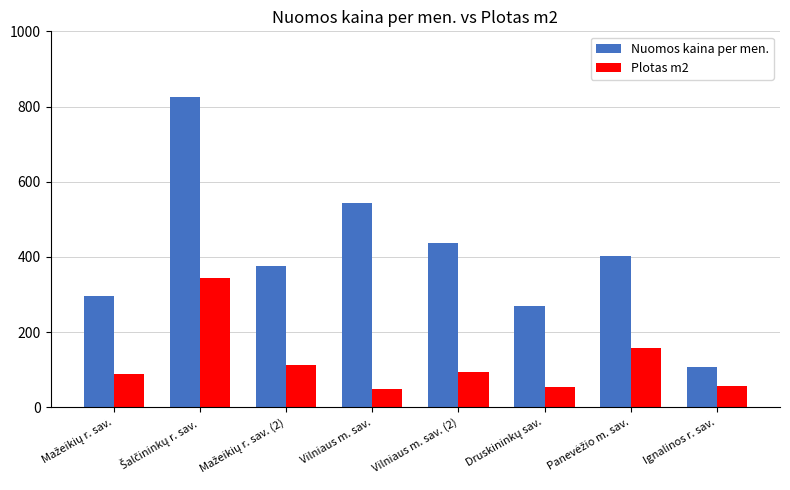

What are all the series names shown in the legend?

Nuomos kaina per men., Plotas m2